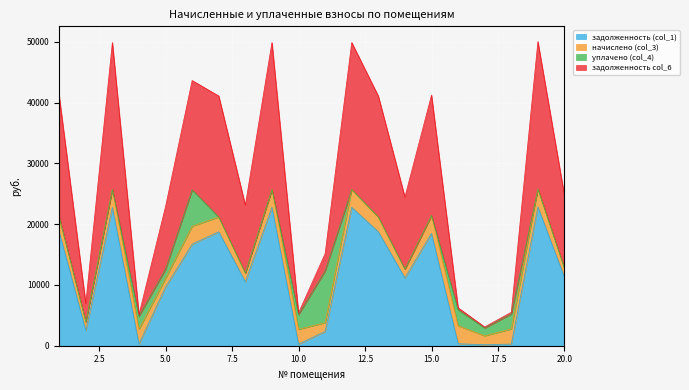

Which series has the largest range (max minus min)?

задолженность col_6